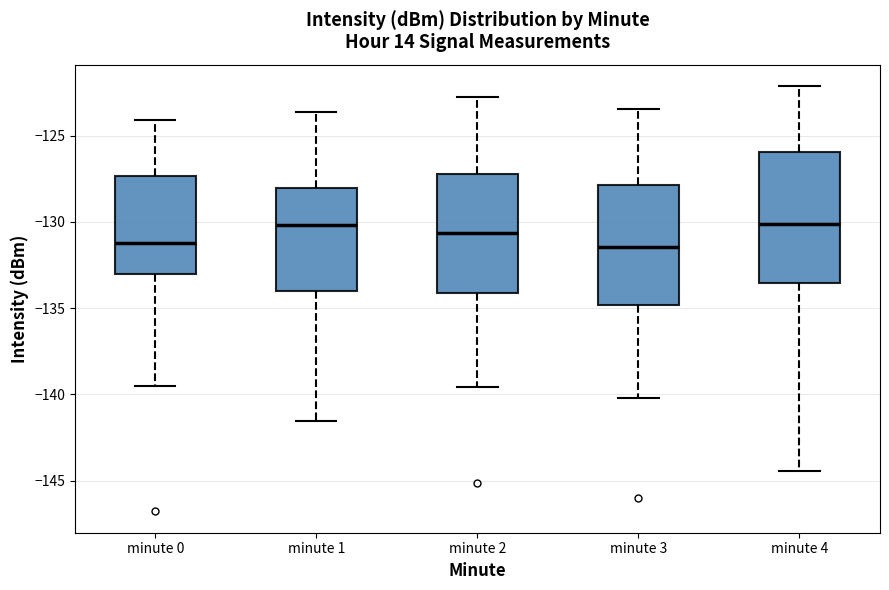

Comparing the boxes themselves (not the whiskers), which one is the tallest?

minute 4